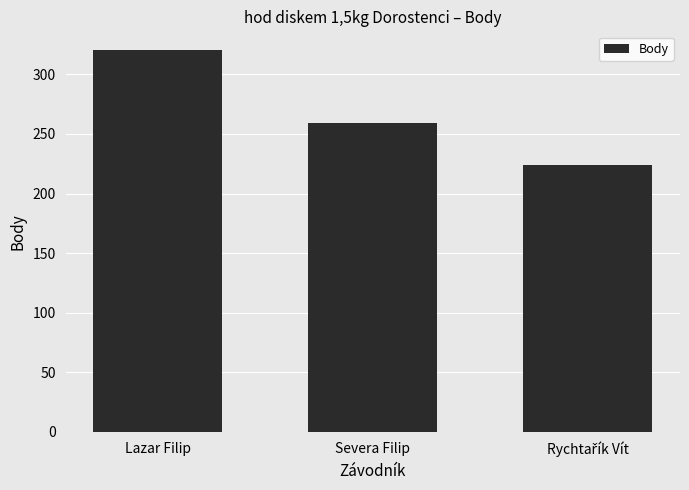

Count the values in the range 224 to 320.

3